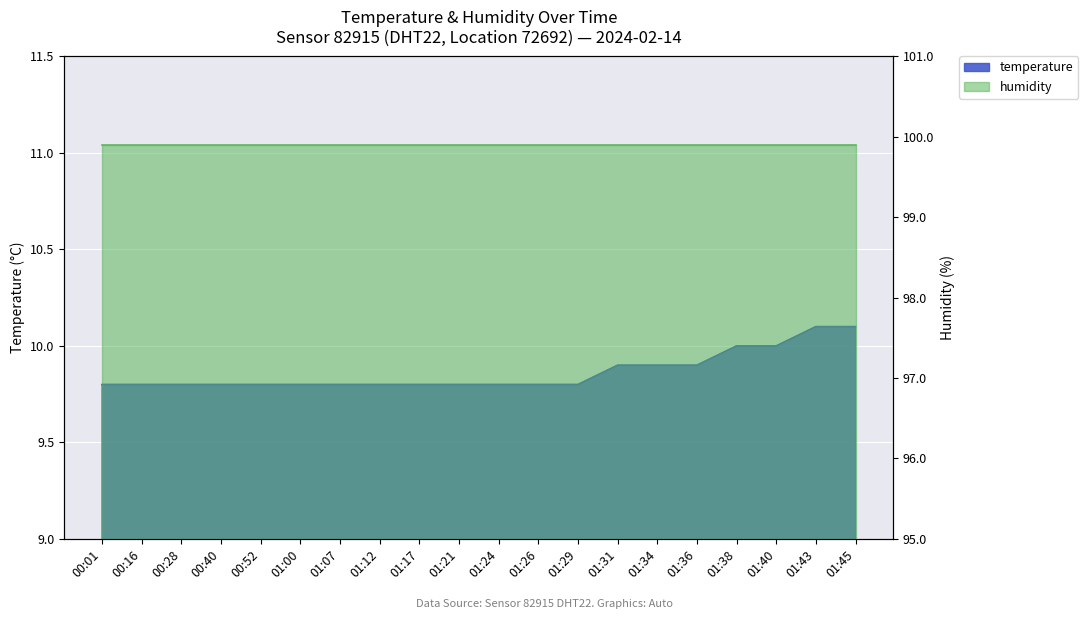

At which label is the value closest to 9?

00:01